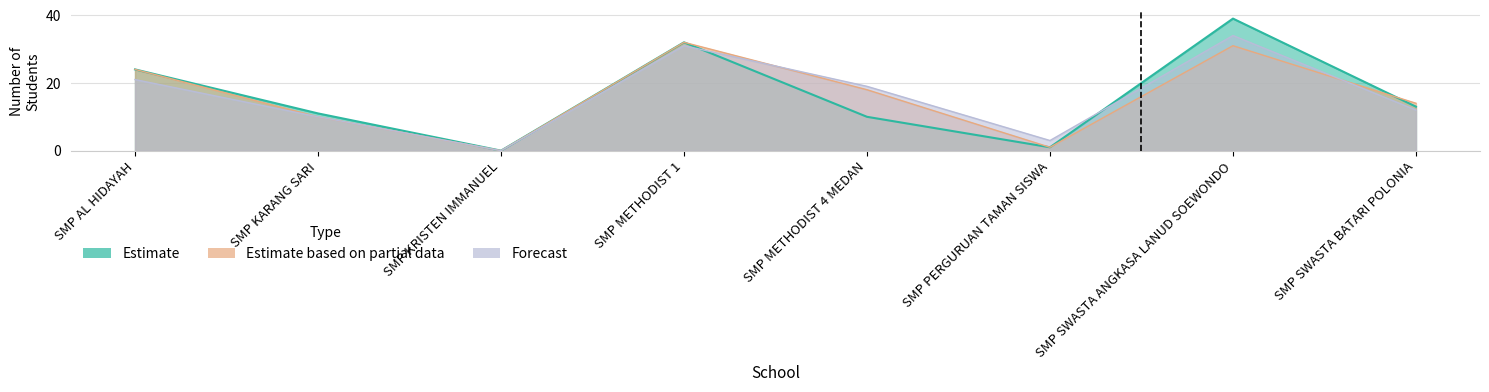

Which category has the lowest value across all series?

SMP KRISTEN IMMANUEL